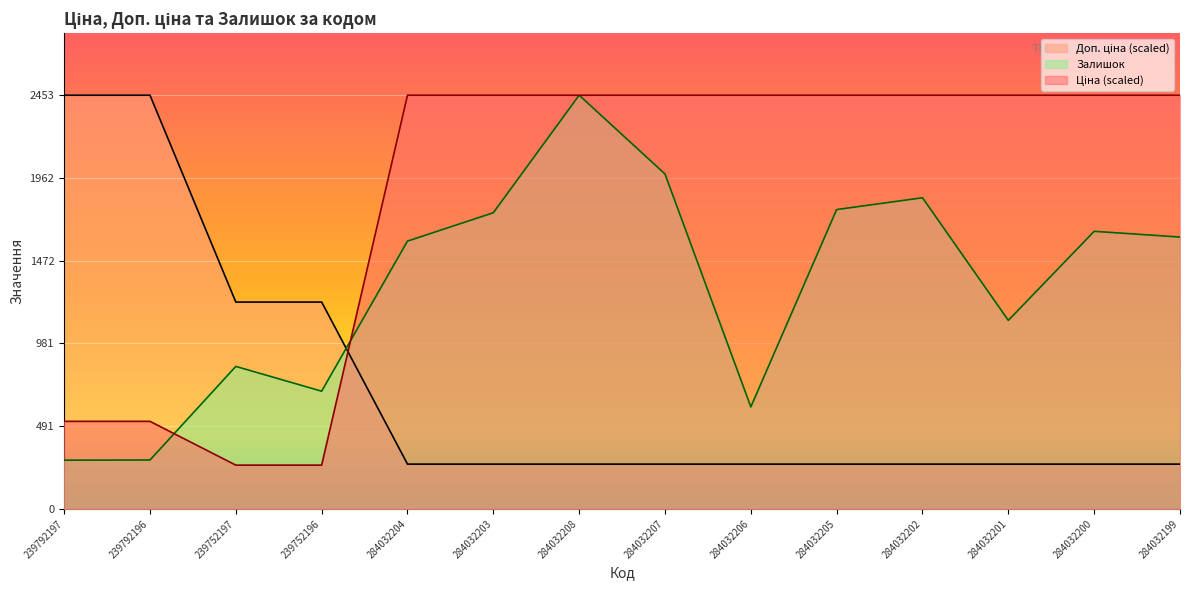

What is the label of the 13th point from the right?

239792196